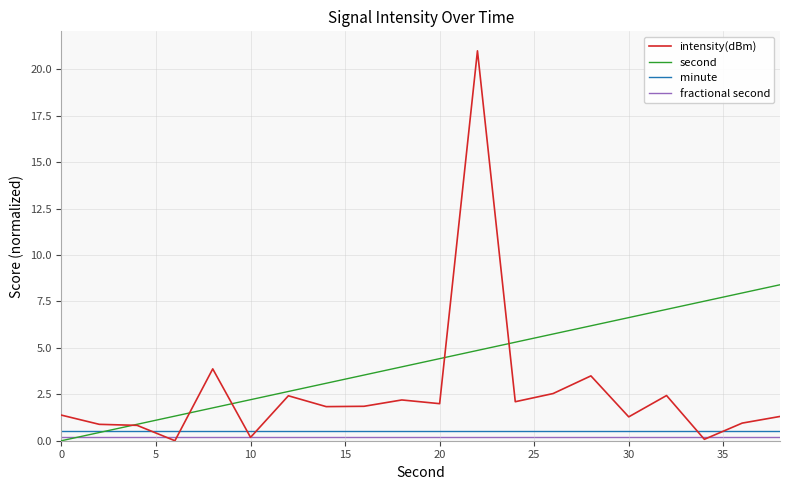

What is the difference between the maximum and minimum values in the intensity(dBm) series?

21.0